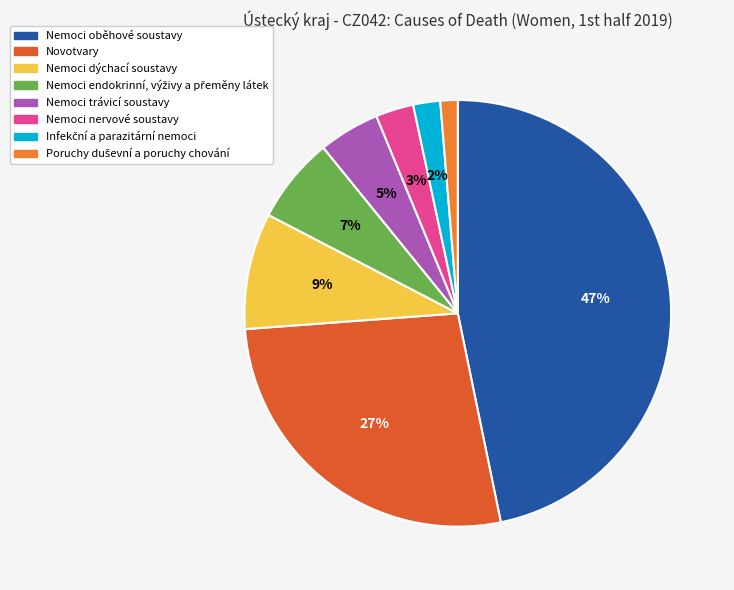

Is Novotvary the majority of the pie?

No